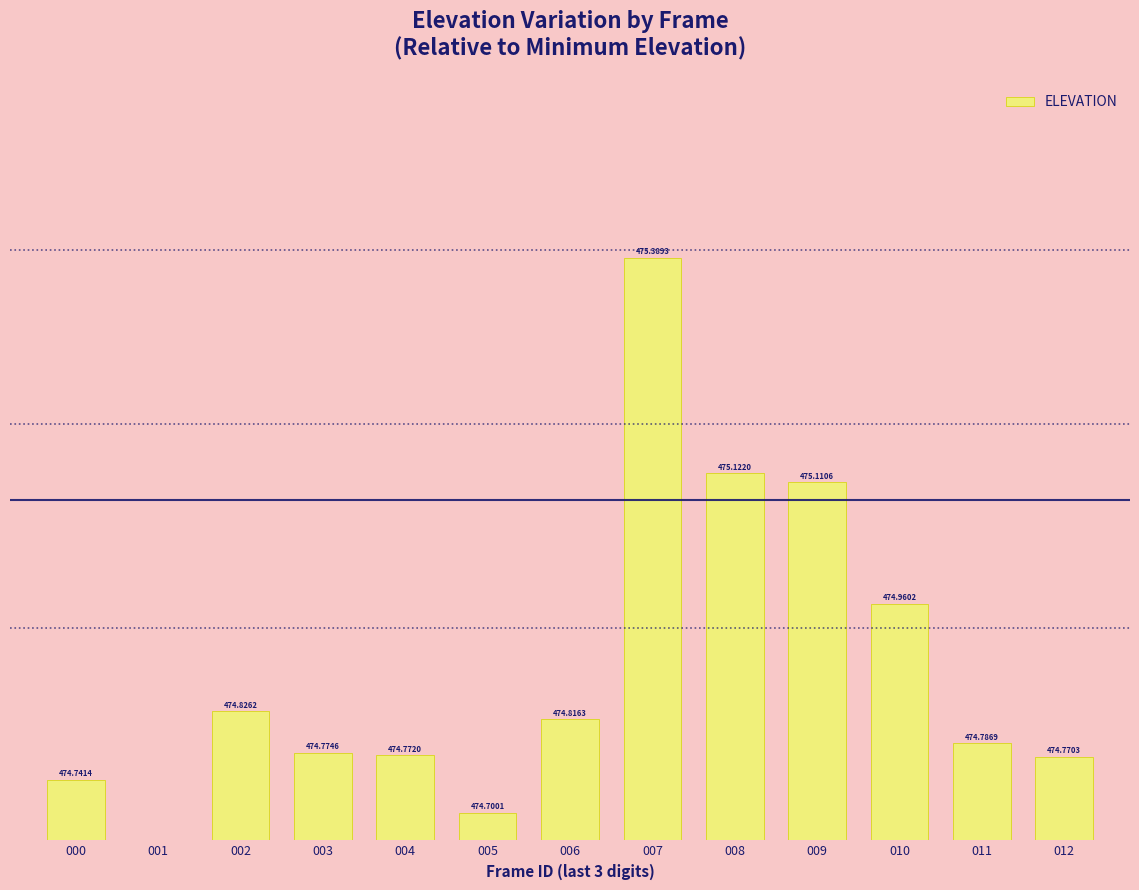

How many positive values are there?

12